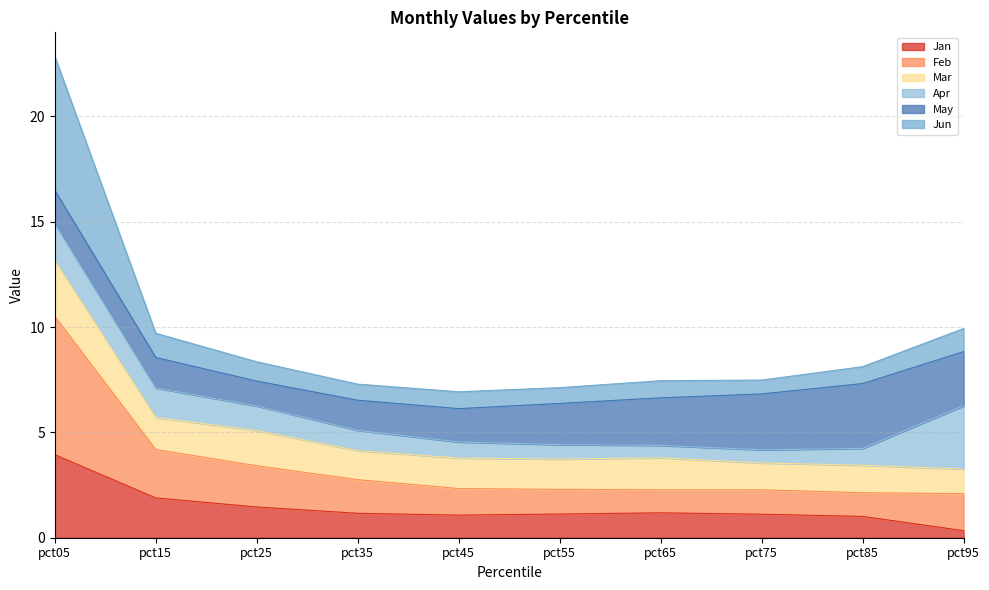

Which category has the lowest value in the Jan series?

pct95